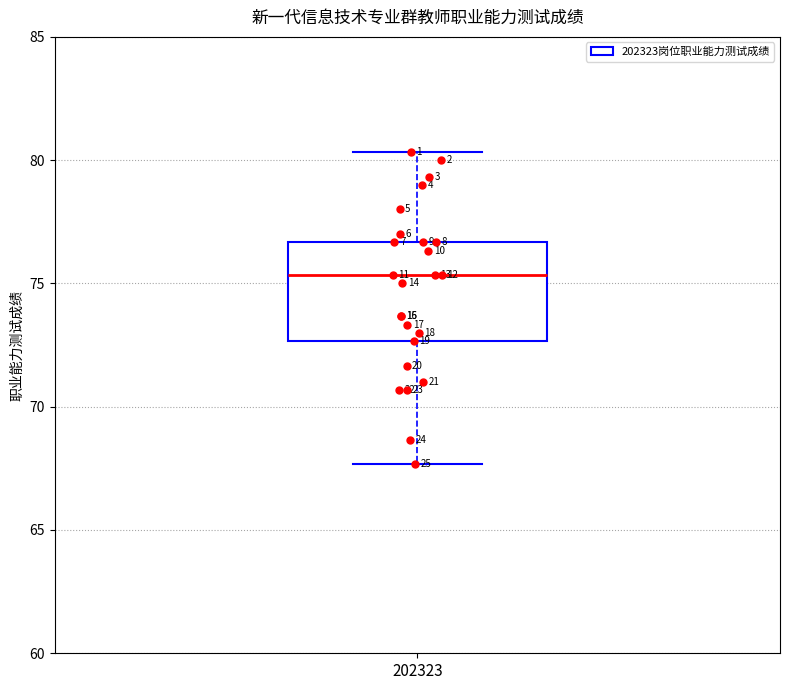

Read this box plot against the y-axis: the position of the median line, the range covered by the box, and the ends of both whiskers. The values are not printed on the chart, so give them approximately, as read against the axis.

median 75.5, box 72.5 to 76.5, whiskers 67.5 to 80.5